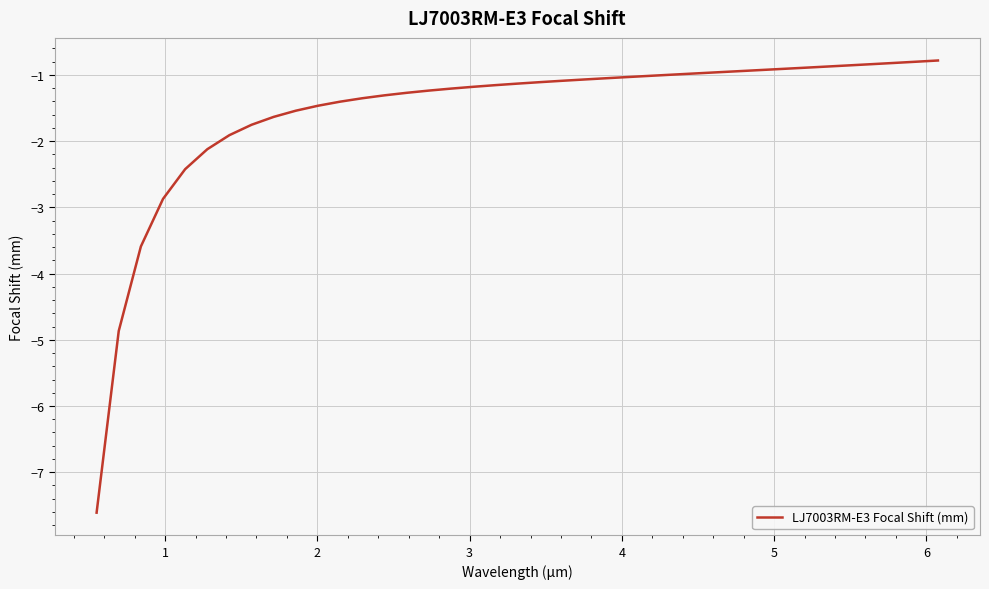

What is the difference between the maximum and minimum values?

6.8